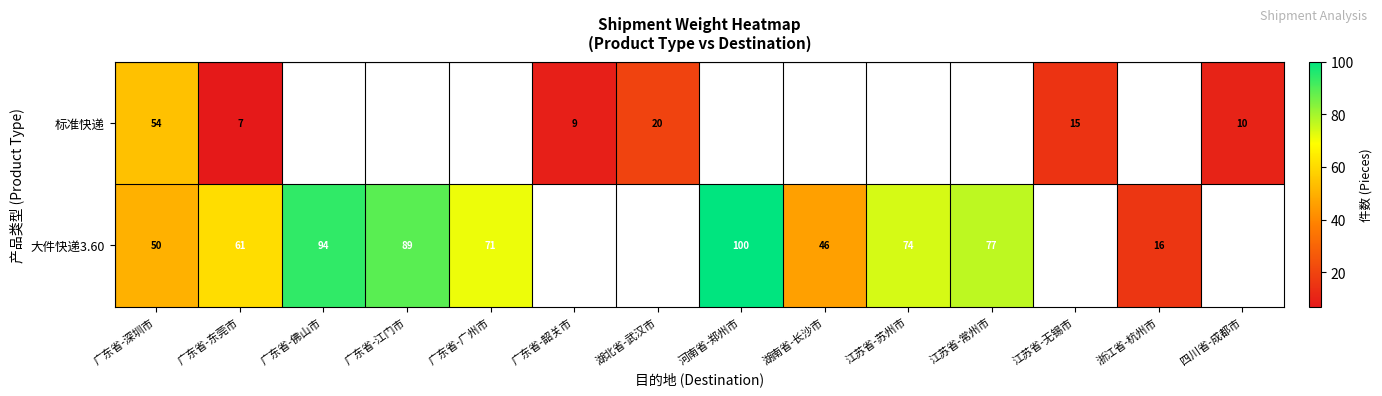

The value of 标准快递 at 广东省-深圳市 is 54. True or false?

True